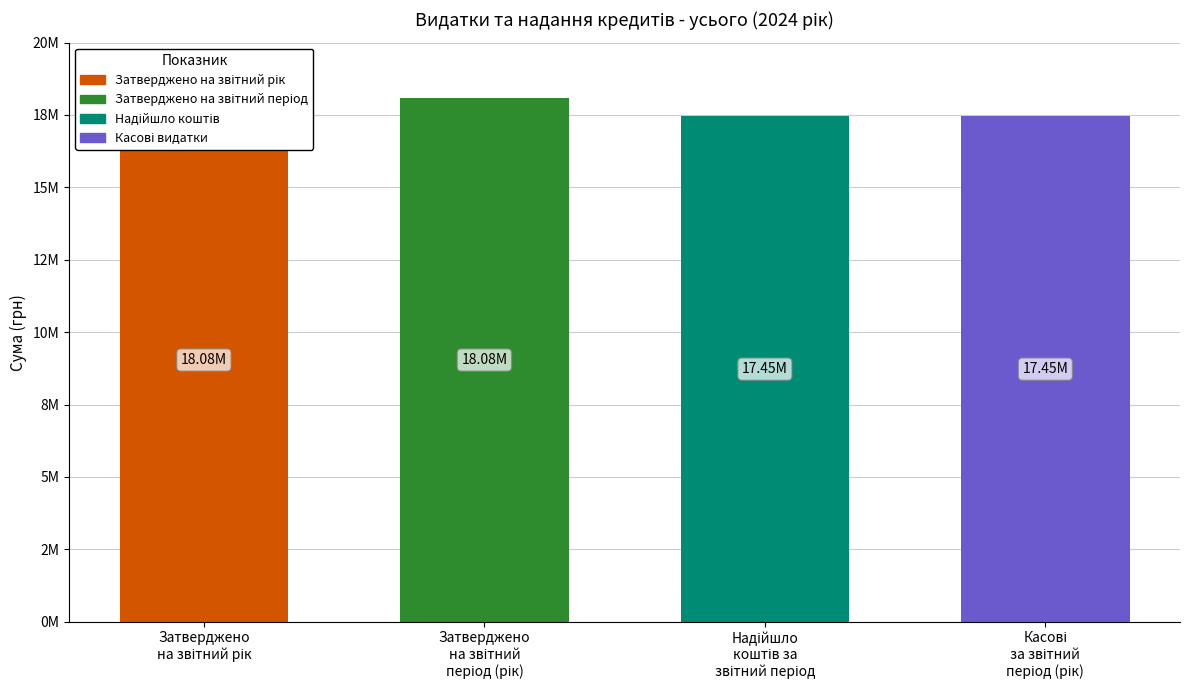

Does the chart contain stacked bars?

No